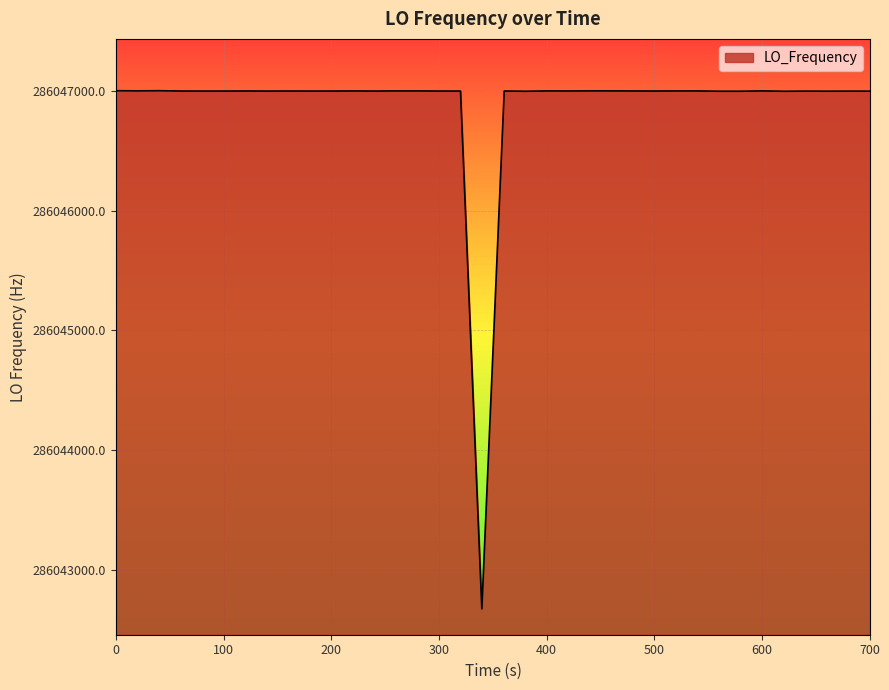

What is the difference between the maximum and minimum values?

4328.9